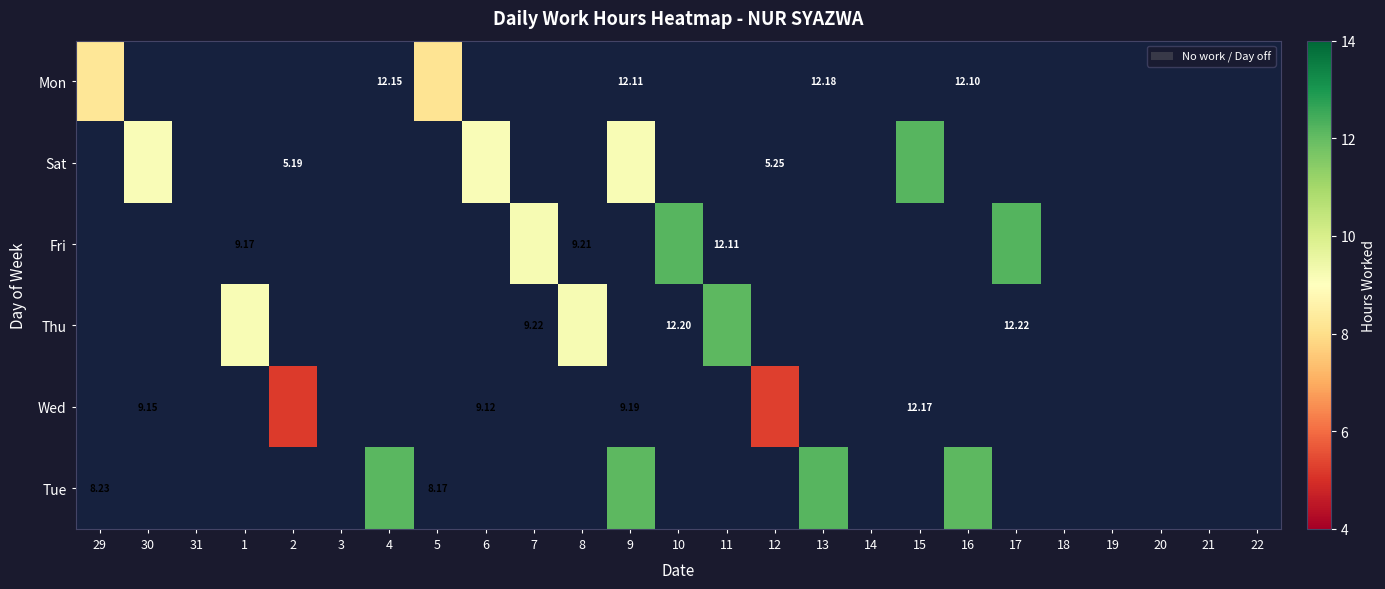

Where is Sat nearest to the value 6?

6